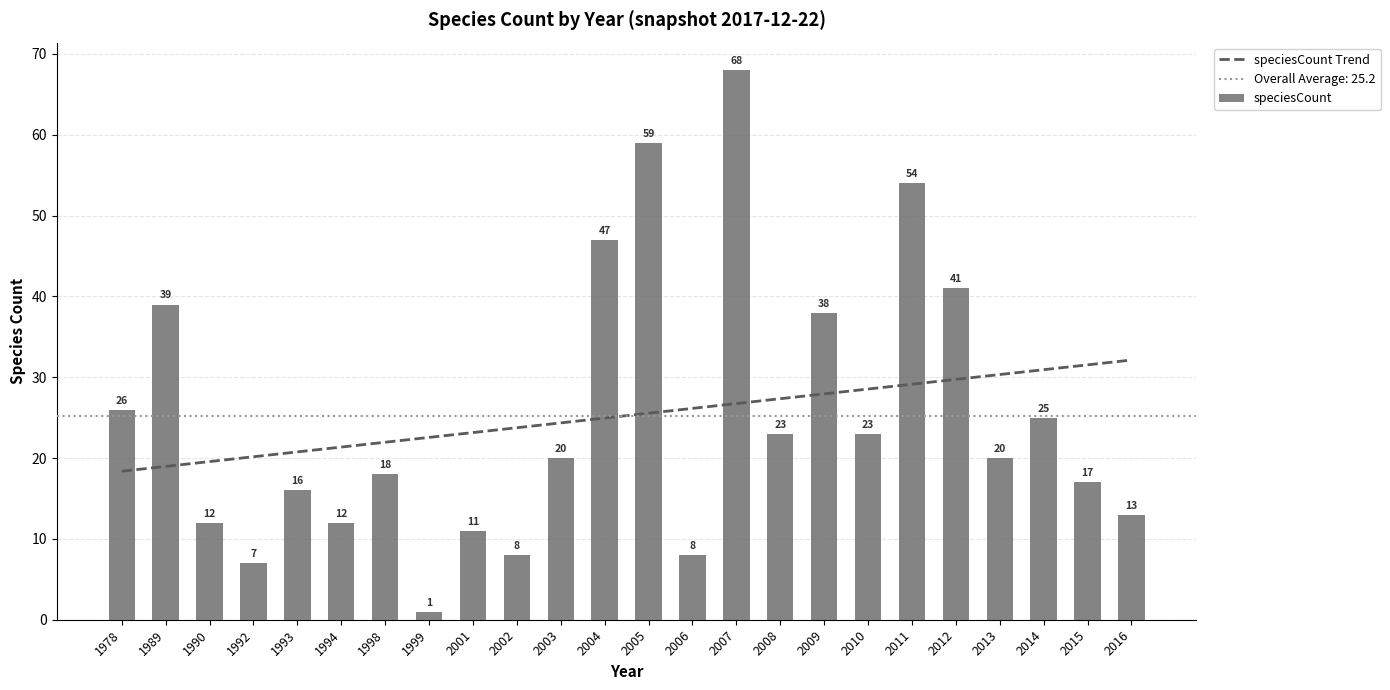

What is the difference between the speciesCount Trend values at 1993 and 2008?

6.6